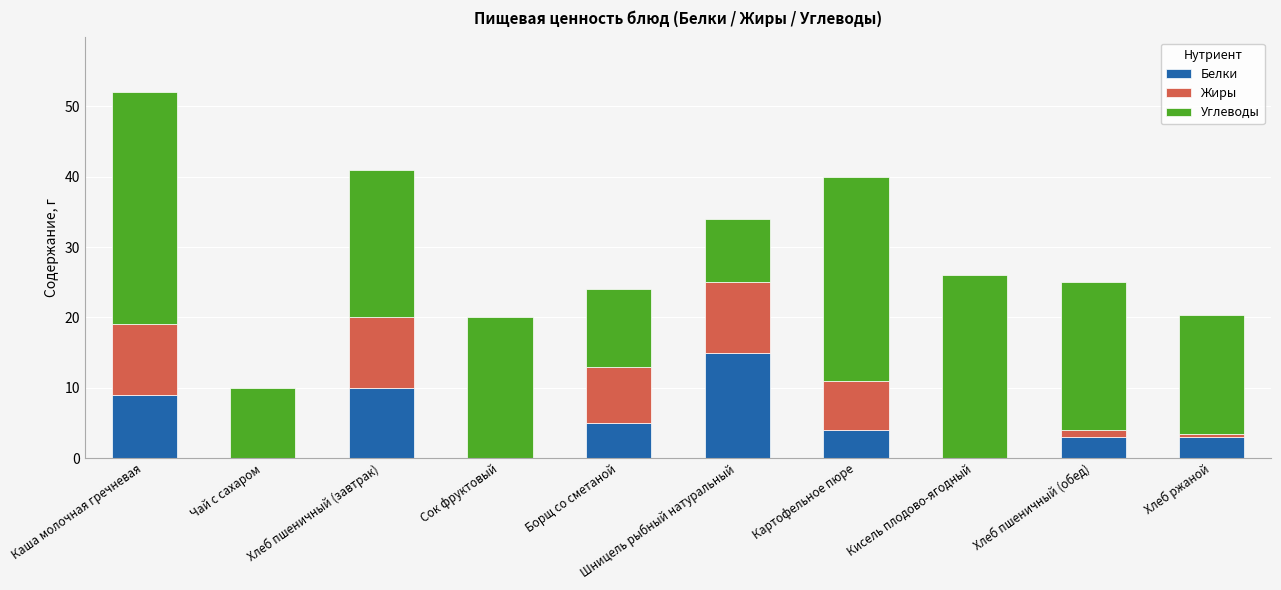

The Белки series shows 5.4 at Хлеб ржаной. True or false?

False